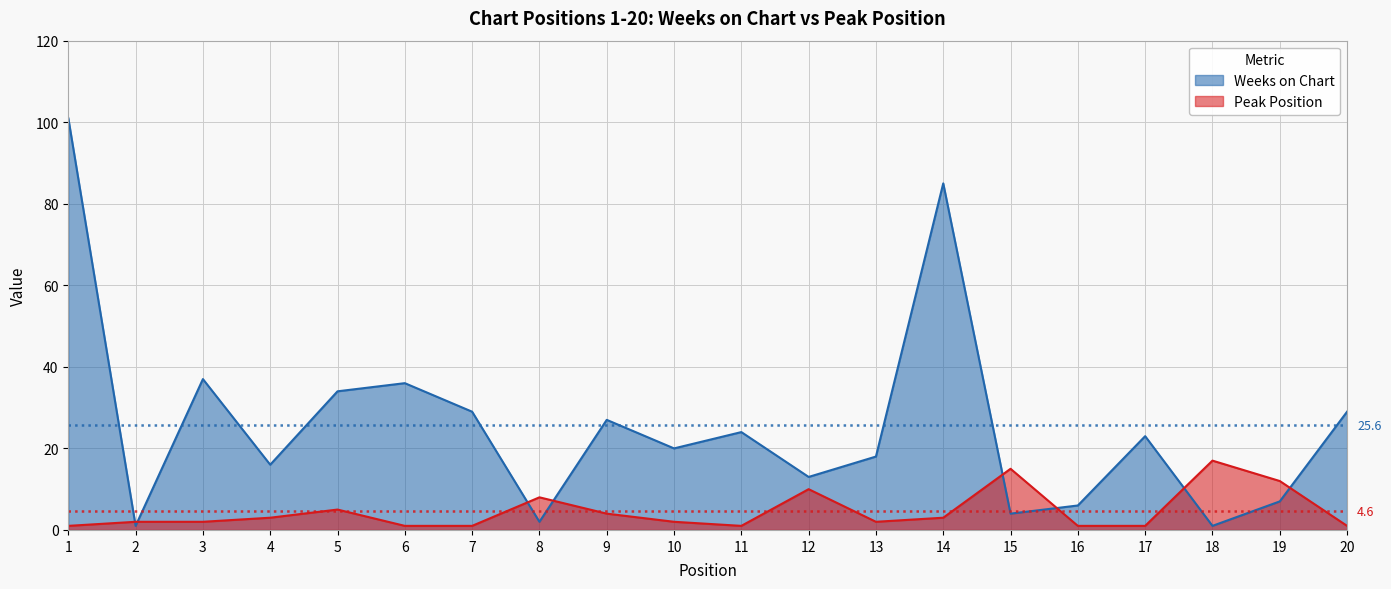

Reading left to right, what are all the values shown in this chart?

Weeks on Chart: 101	1	37	16	34	36	29	2	27	20	24	13	18	85	4	6	23	1	7	29
Peak Position: 1	2	2	3	5	1	1	8	4	2	1	10	2	3	15	1	1	17	12	1